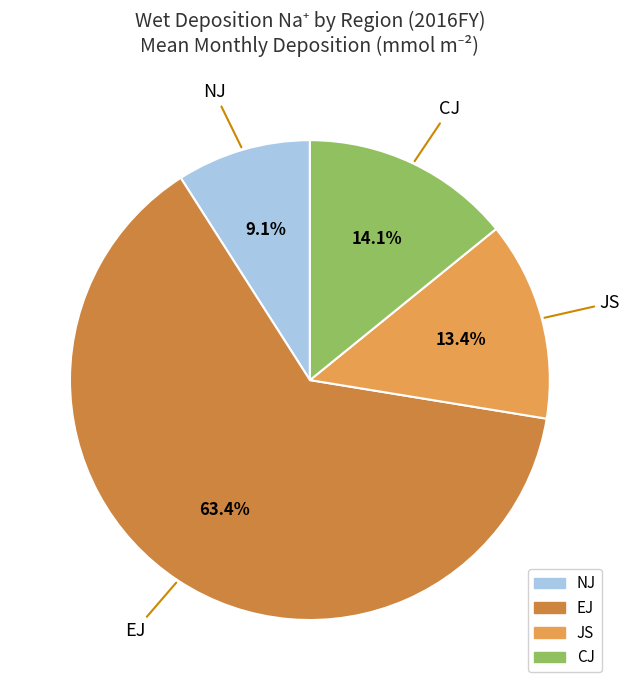

What is the total percentage of CJ and EJ?

77.5%